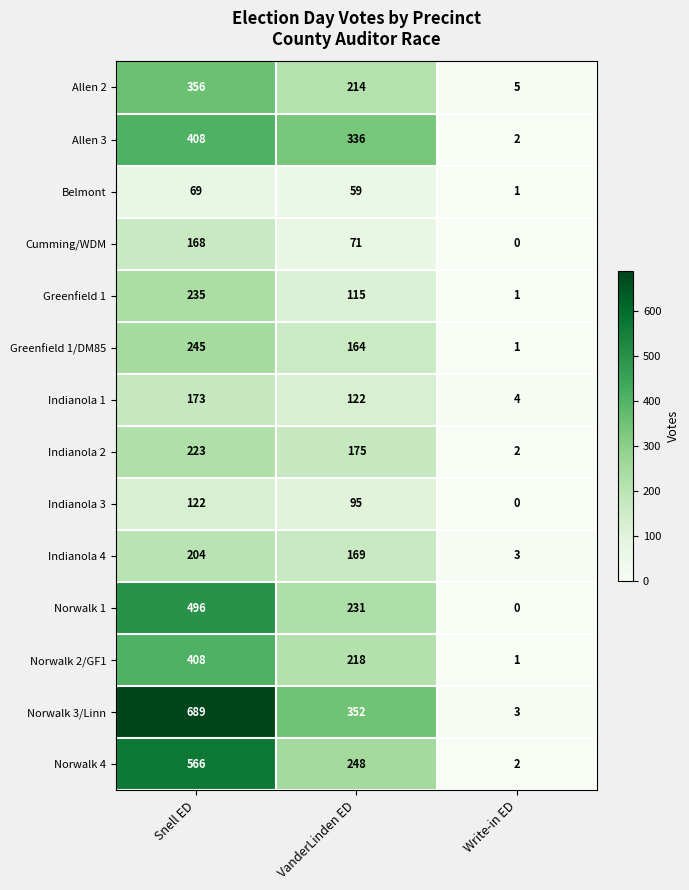

What is the difference between the highest and lowest values at VanderLinden ED?

293